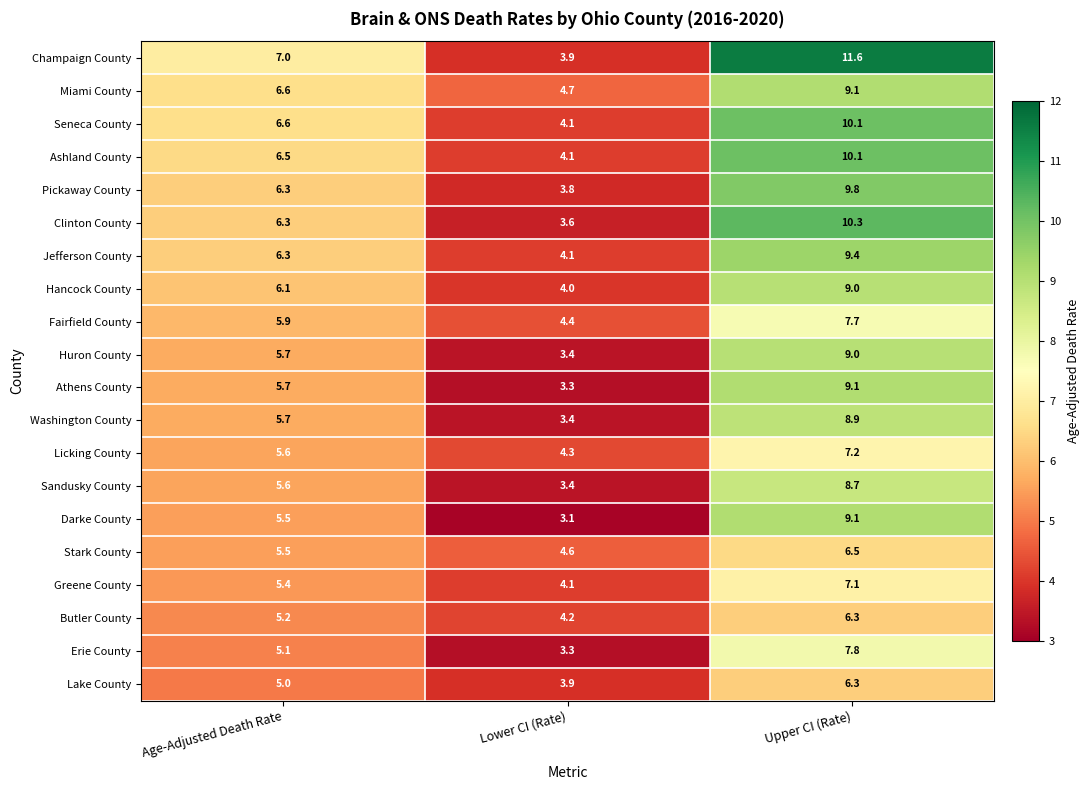

What is the total value across all series at Age-Adjusted Death Rate?

117.6